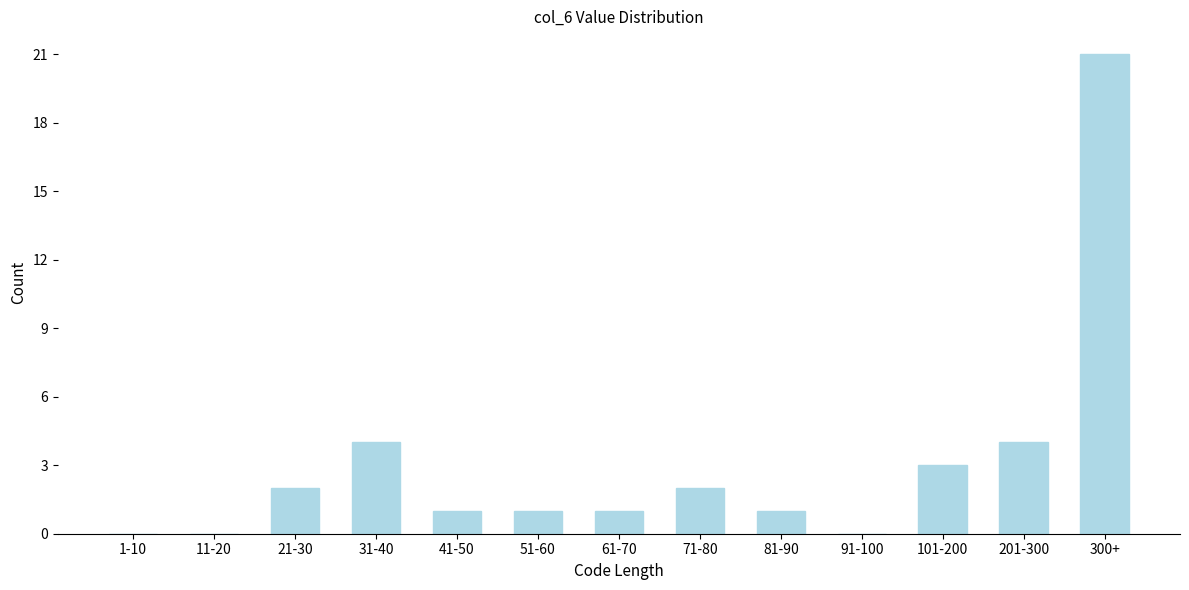

Reading left to right, extract all data points from this chart.

1-10=0	11-20=0	21-30=2	31-40=4	41-50=1	51-60=1	61-70=1	71-80=2	81-90=1	91-100=0	101-200=3	201-300=4	300+=21